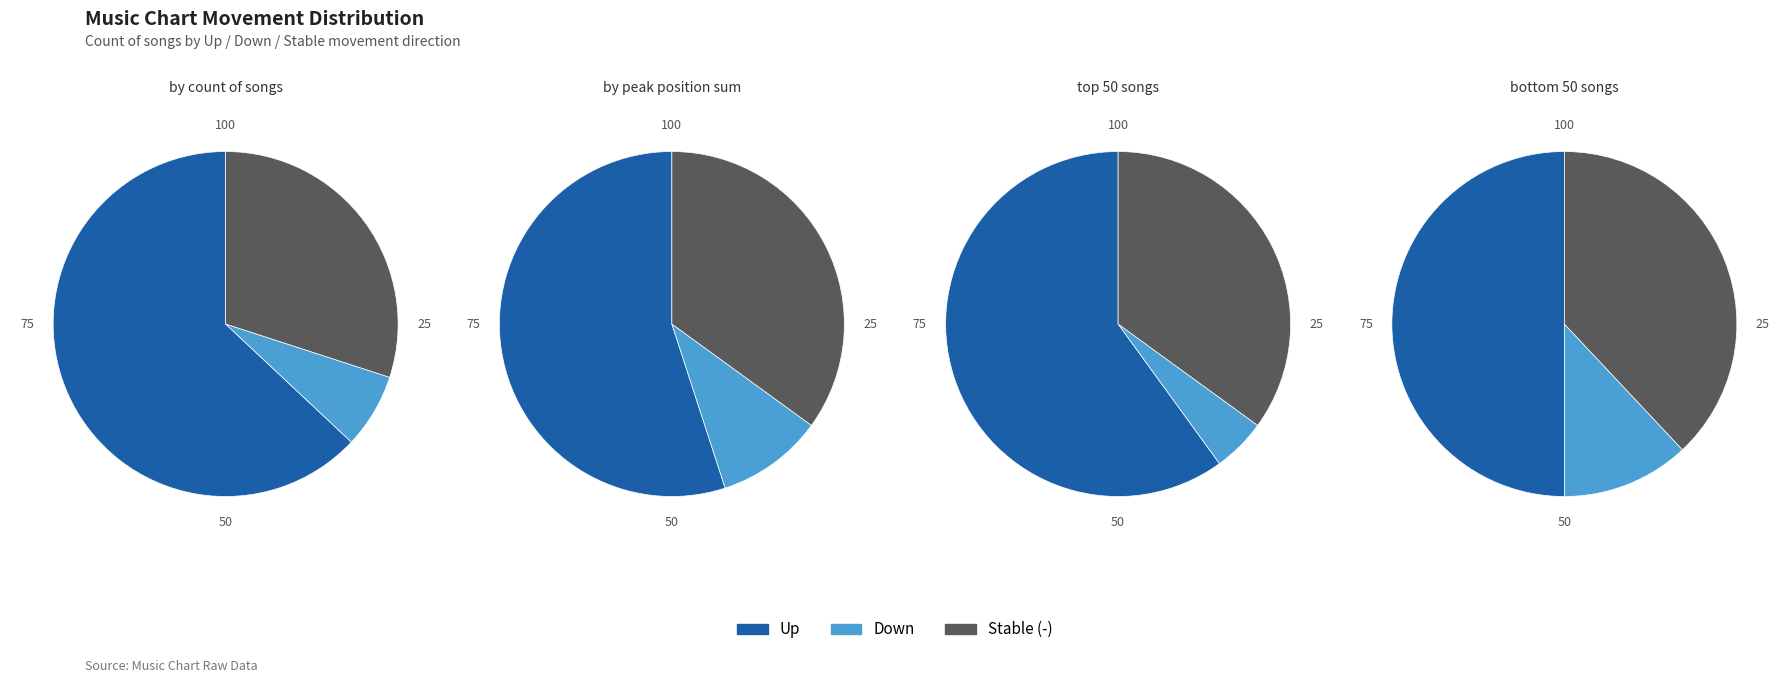

Rank the categories by value from lowest to highest.

down, -, up